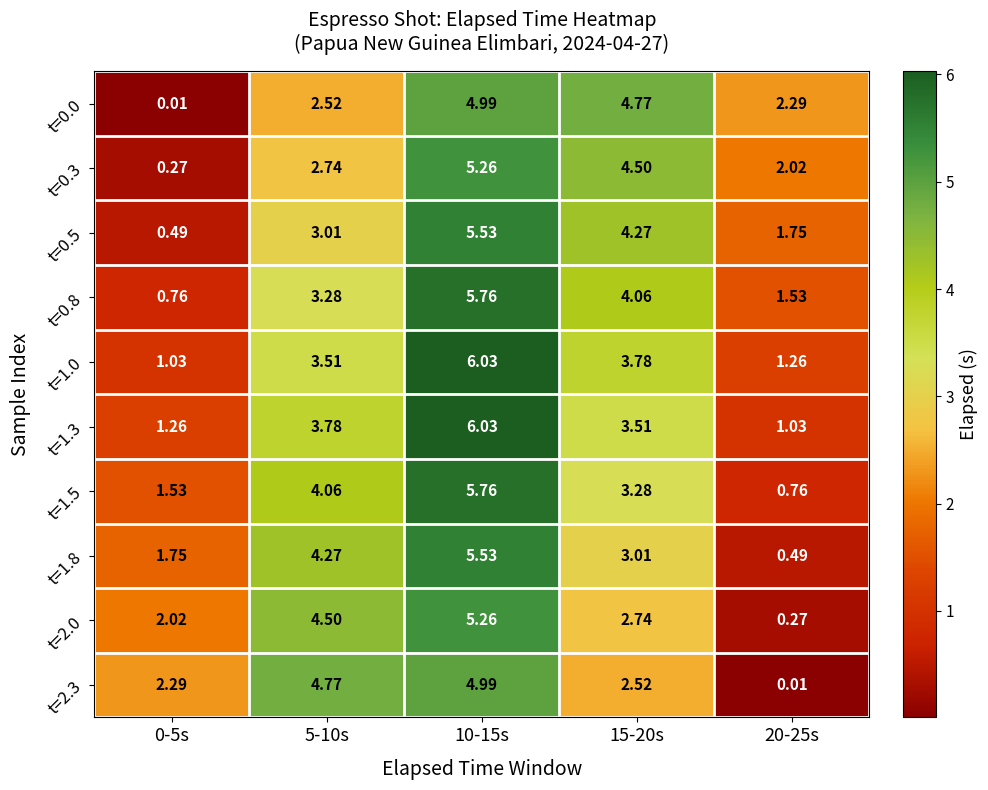

Is the value of t=0.8 at 10-15s greater than the value of t=1.8 at 0-5s?

Yes